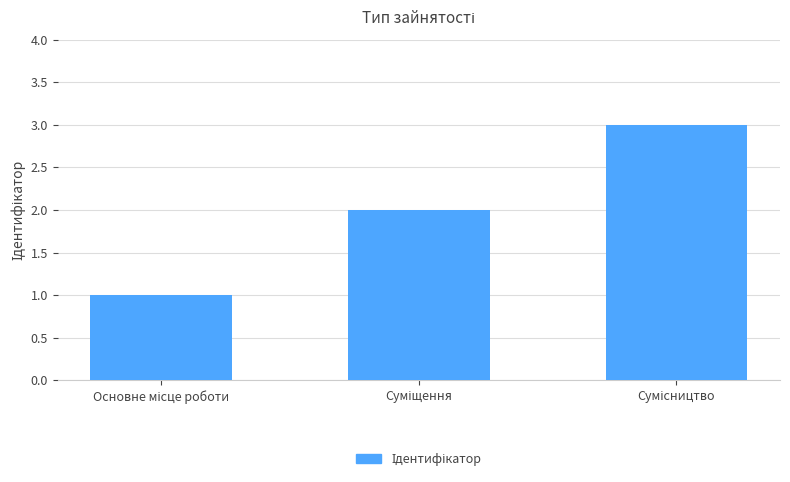

What is the sum of all values?

6